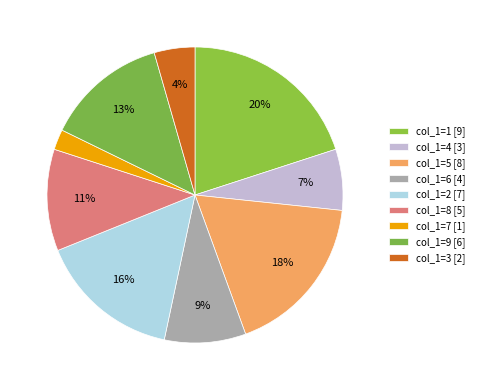

To the nearest percent, what is the difference between the largest and smallest slice percentages?

18%